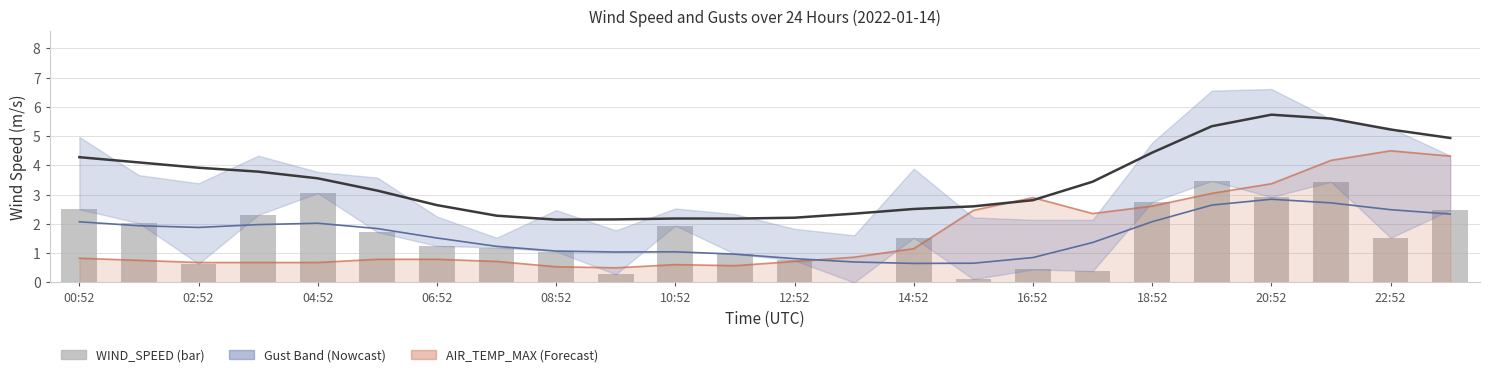

What is the average value of the WIND_SPEED (smoothed) series?

1.6